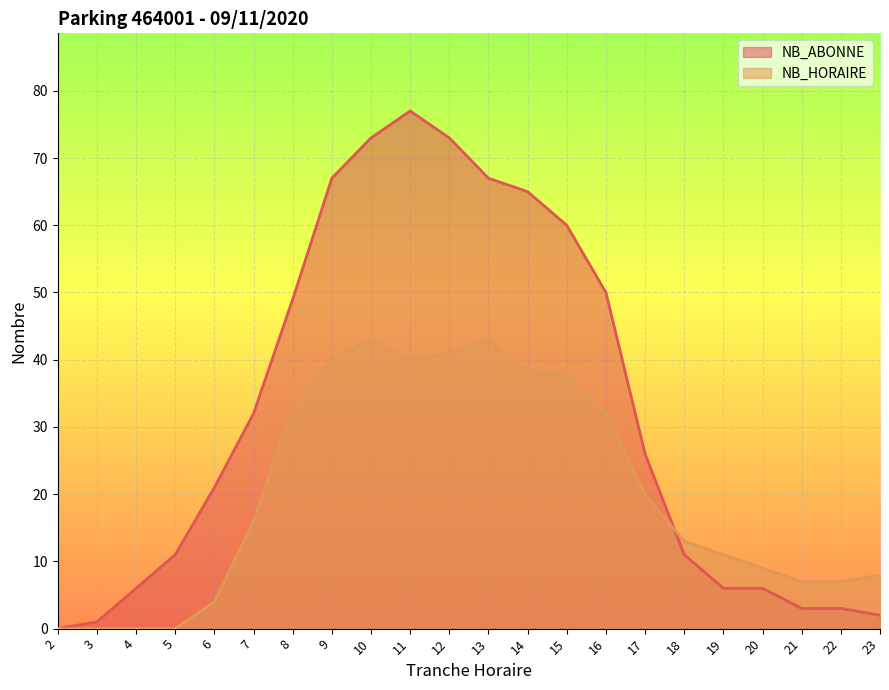

True or false: NB_ABONNE has a value of 22 at 15.

False